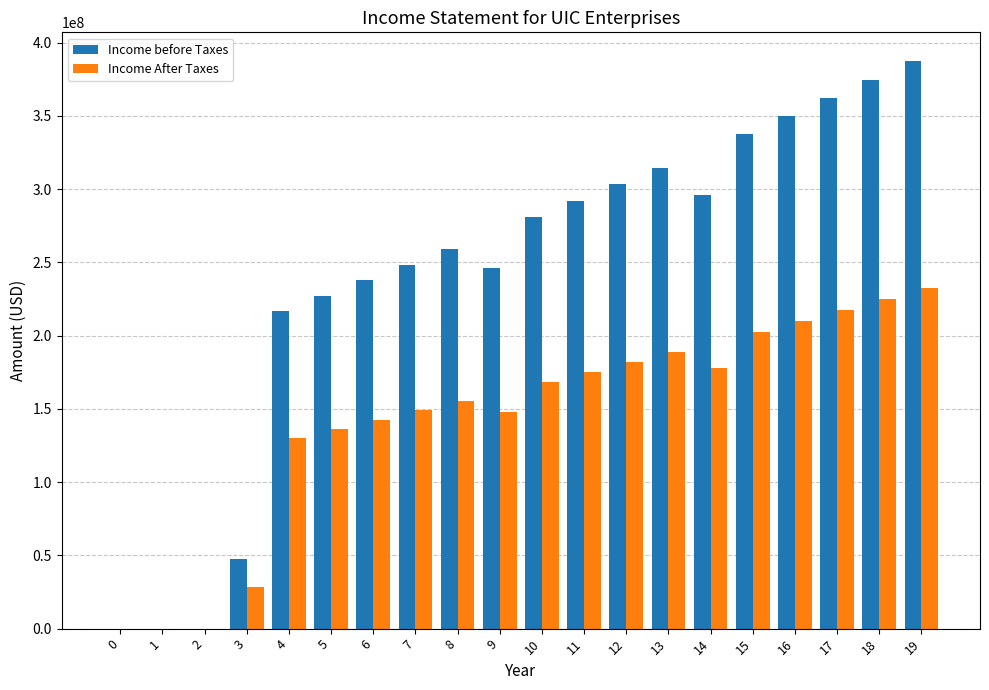

Which series has the largest total across all categories?

Income before Taxes